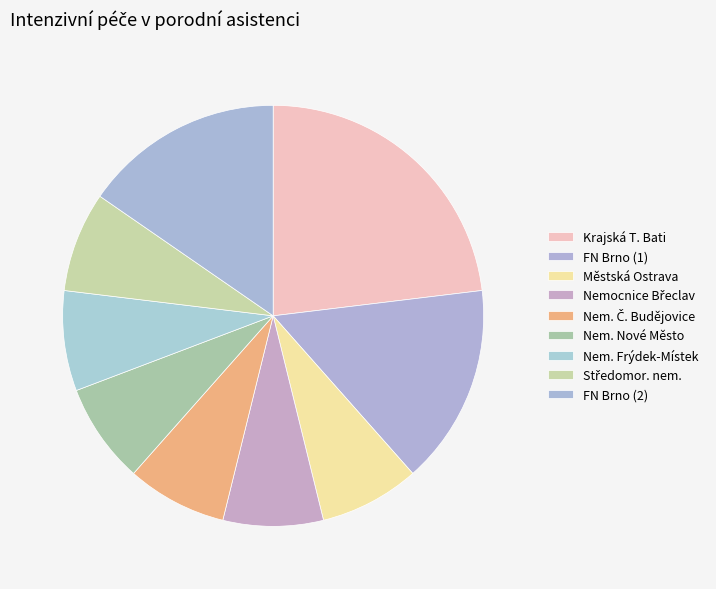

How many segments does this pie chart have?

9